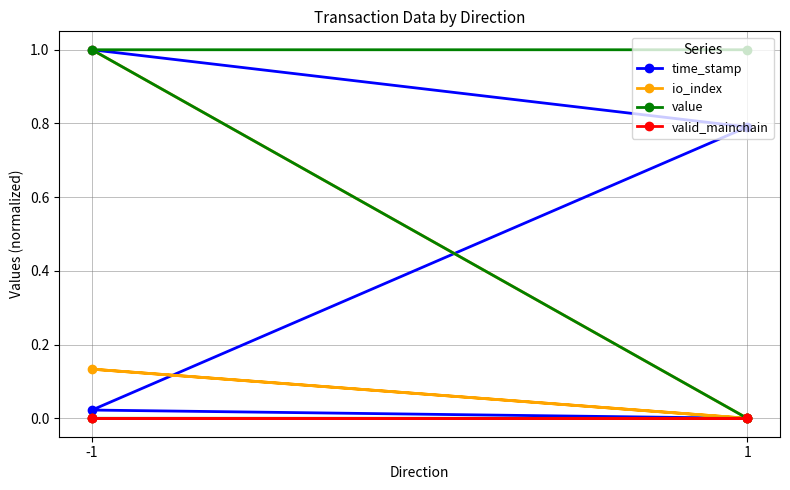

What is the maximum value shown in the chart?

1.0